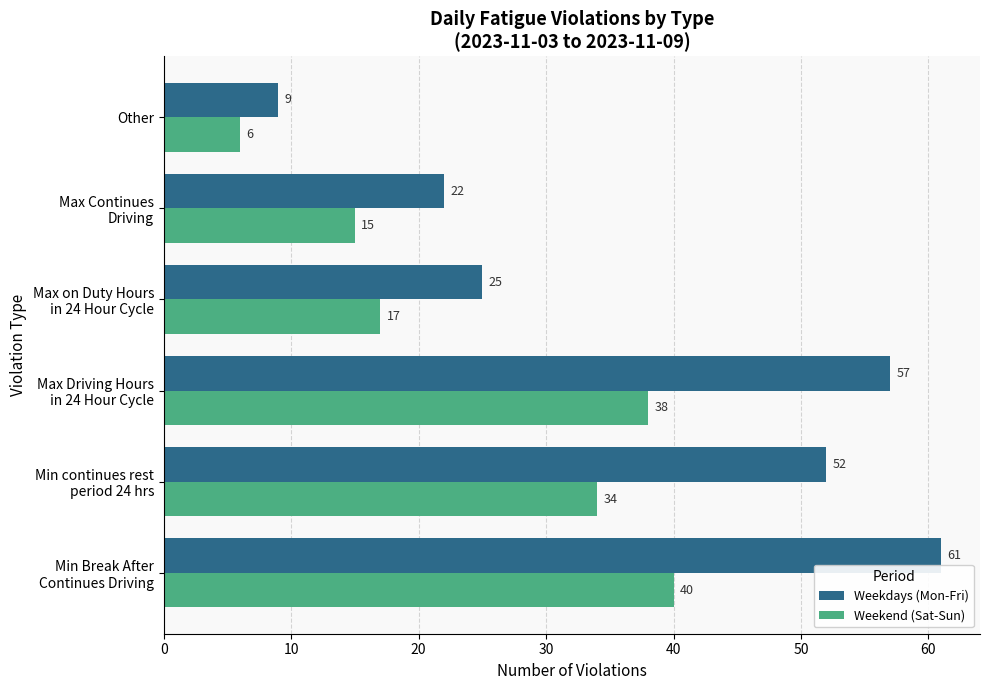

Which series has the largest range (max minus min)?

Weekdays (Mon-Fri)